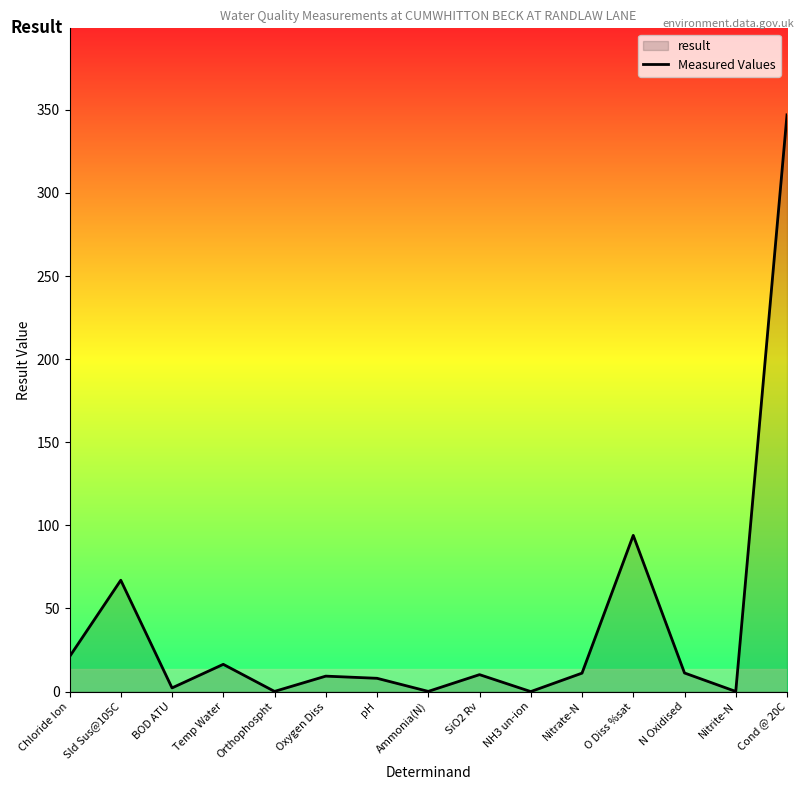

How many interior local peaks (higher than both neighbors) does the data have?

5